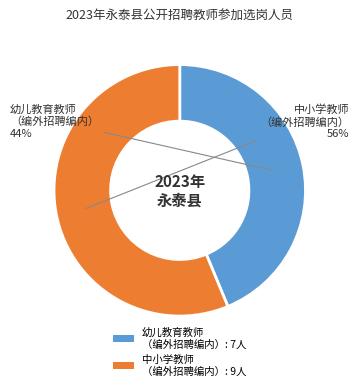

Rank the categories by value from highest to lowest.

中小学教师 （编外招聘编内）: 9人, 幼儿教育教师 （编外招聘编内）: 7人